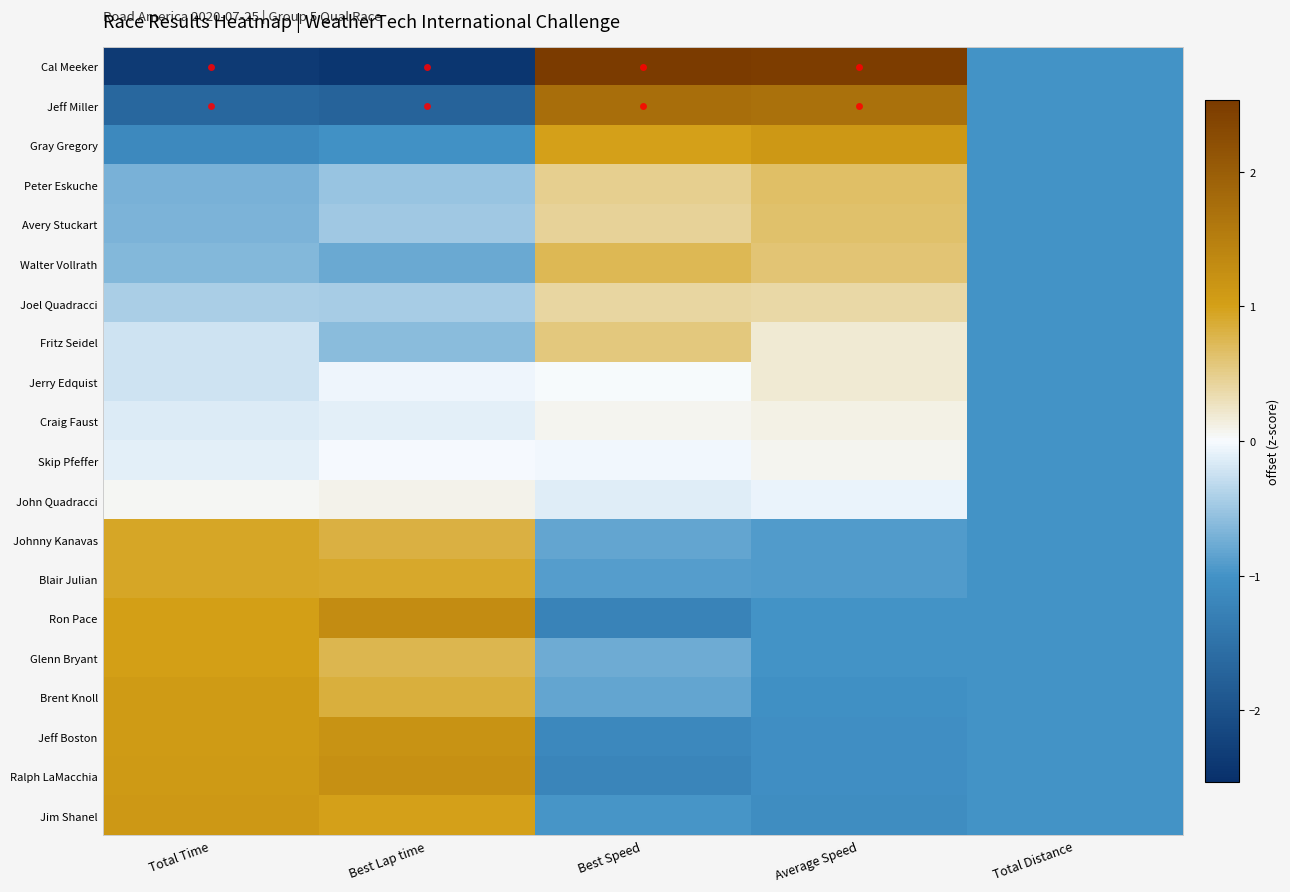

Reading left to right, extract all data points from this chart.

Cal Meeker: Total Time=-2.4	Best Lap time=-2.4	Best Speed=2.5	Average Speed=2.5	Total Distance=-1.0
Jeff Miller: Total Time=-1.7	Best Lap time=-1.7	Best Speed=1.8	Average Speed=1.7	Total Distance=-1.0
Gray Gregory: Total Time=-1.1	Best Lap time=-1.0	Best Speed=1.0	Average Speed=1.1	Total Distance=-1.0
Peter Eskuche: Total Time=-0.7	Best Lap time=-0.5	Best Speed=0.5	Average Speed=0.7	Total Distance=-1.0
Avery Stuckart: Total Time=-0.7	Best Lap time=-0.5	Best Speed=0.5	Average Speed=0.6	Total Distance=-1.0
Walter Vollrath: Total Time=-0.6	Best Lap time=-0.8	Best Speed=0.7	Average Speed=0.6	Total Distance=-1.0
Joel Quadracci: Total Time=-0.4	Best Lap time=-0.4	Best Speed=0.4	Average Speed=0.4	Total Distance=-1.0
Fritz Seidel: Total Time=-0.2	Best Lap time=-0.6	Best Speed=0.6	Average Speed=0.2	Total Distance=-1.0
Jerry Edquist: Total Time=-0.2	Best Lap time=-0.1	Best Speed=0.0	Average Speed=0.2	Total Distance=-1.0
Craig Faust: Total Time=-0.1	Best Lap time=-0.1	Best Speed=0.1	Average Speed=0.1	Total Distance=-1.0
Skip Pfeffer: Total Time=-0.1	Best Lap time=-0.0	Best Speed=-0.0	Average Speed=0.1	Total Distance=-1.0
John Quadracci: Total Time=0.0	Best Lap time=0.1	Best Speed=-0.1	Average Speed=-0.1	Total Distance=-1.0
Johnny Kanavas: Total Time=0.9	Best Lap time=0.8	Best Speed=-0.8	Average Speed=-0.9	Total Distance=-1.0
Blair Julian: Total Time=0.9	Best Lap time=0.9	Best Speed=-0.9	Average Speed=-0.9	Total Distance=-1.0
Ron Pace: Total Time=1.0	Best Lap time=1.3	Best Speed=-1.2	Average Speed=-1.0	Total Distance=-1.0
Glenn Bryant: Total Time=1.0	Best Lap time=0.8	Best Speed=-0.8	Average Speed=-1.0	Total Distance=-1.0
Brent Knoll: Total Time=1.1	Best Lap time=0.8	Best Speed=-0.8	Average Speed=-1.0	Total Distance=-1.0
Jeff Boston: Total Time=1.1	Best Lap time=1.2	Best Speed=-1.2	Average Speed=-1.1	Total Distance=-1.0
Ralph LaMacchia: Total Time=1.1	Best Lap time=1.2	Best Speed=-1.2	Average Speed=-1.1	Total Distance=-1.0
Jim Shanel: Total Time=1.1	Best Lap time=1.0	Best Speed=-1.0	Average Speed=-1.1	Total Distance=-1.0